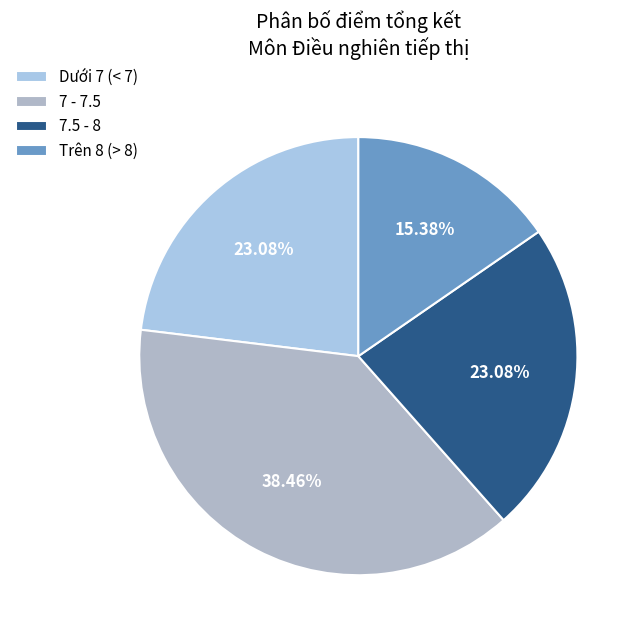

How many slices are in this pie chart?

4